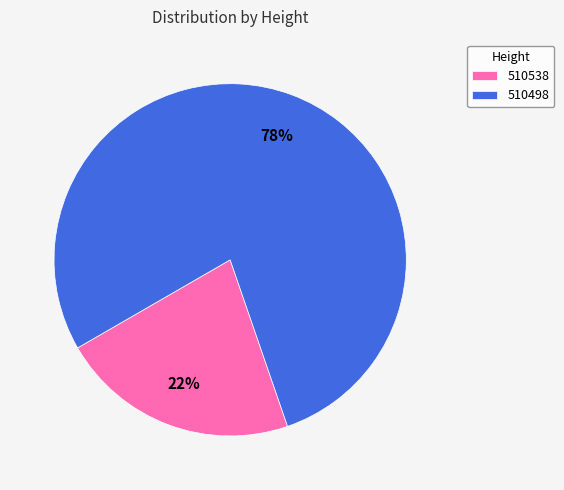

Is there a majority slice in this chart?

Yes